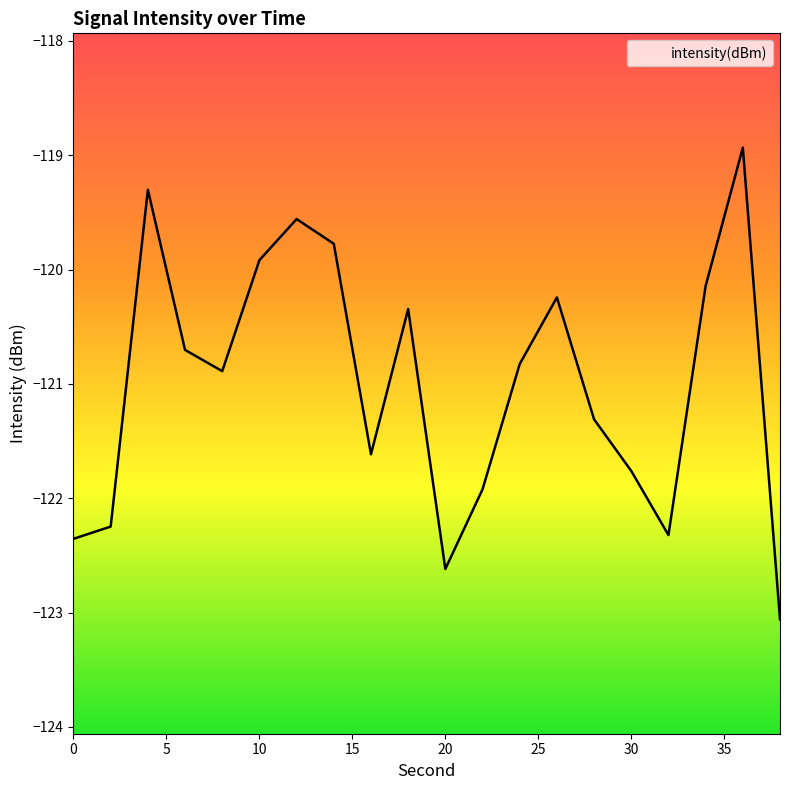

At which category does the chart reach its minimum across all series?

38